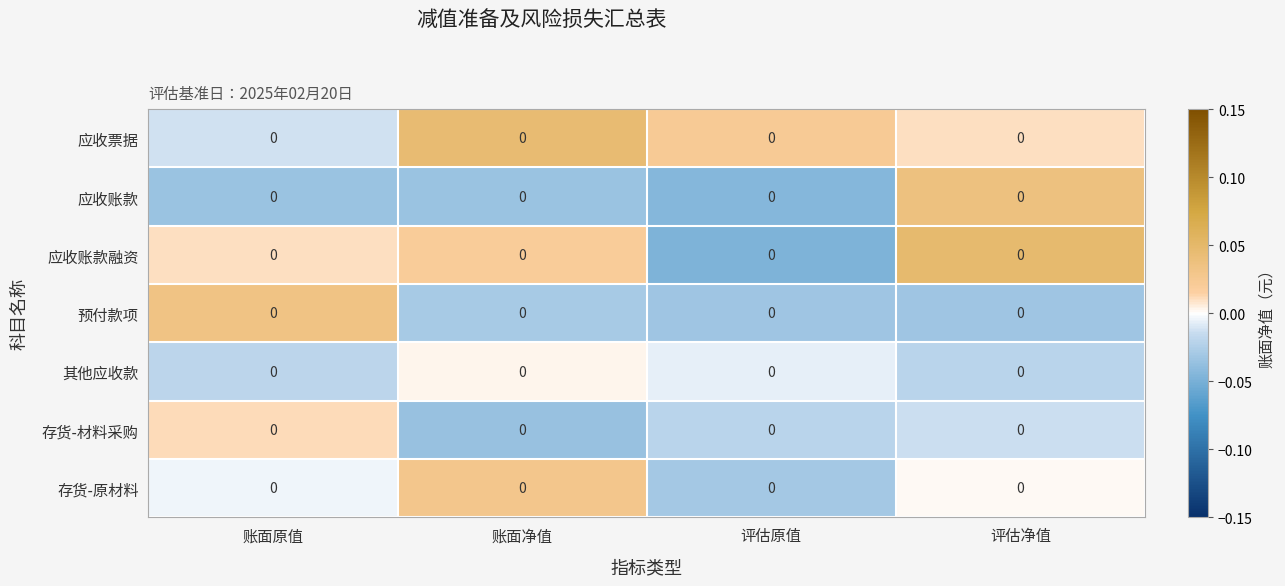

At which category is the sum across all series the highest?

评估净值